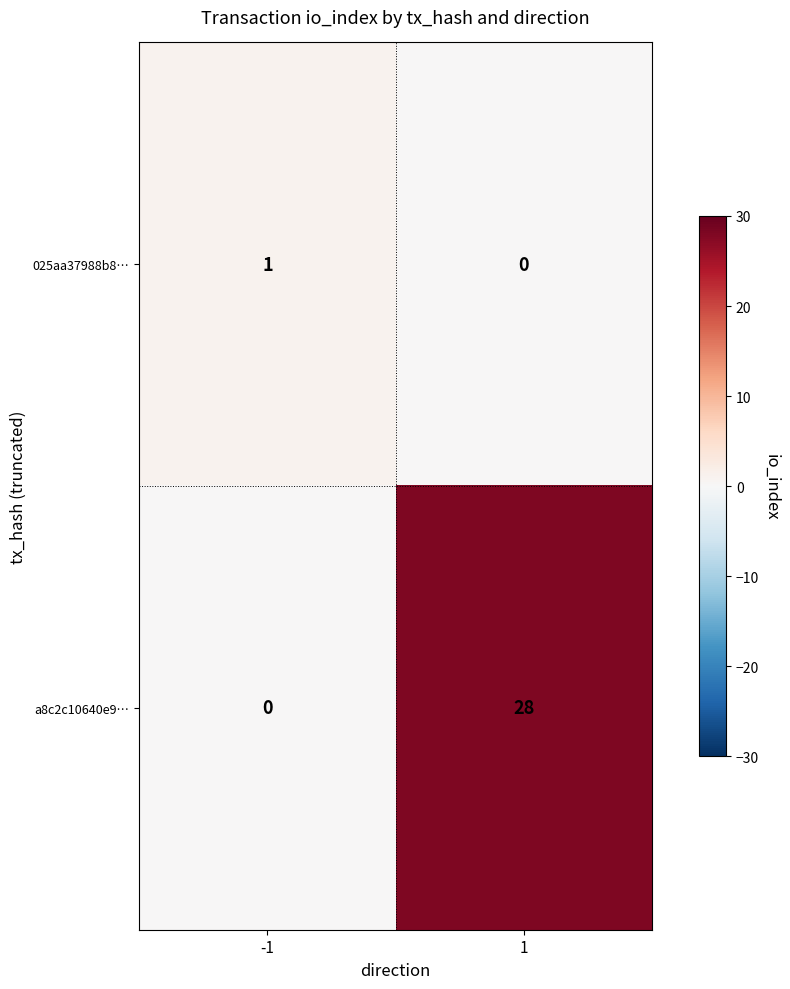

The value of 025aa37988b8… at -1 is 1. True or false?

True